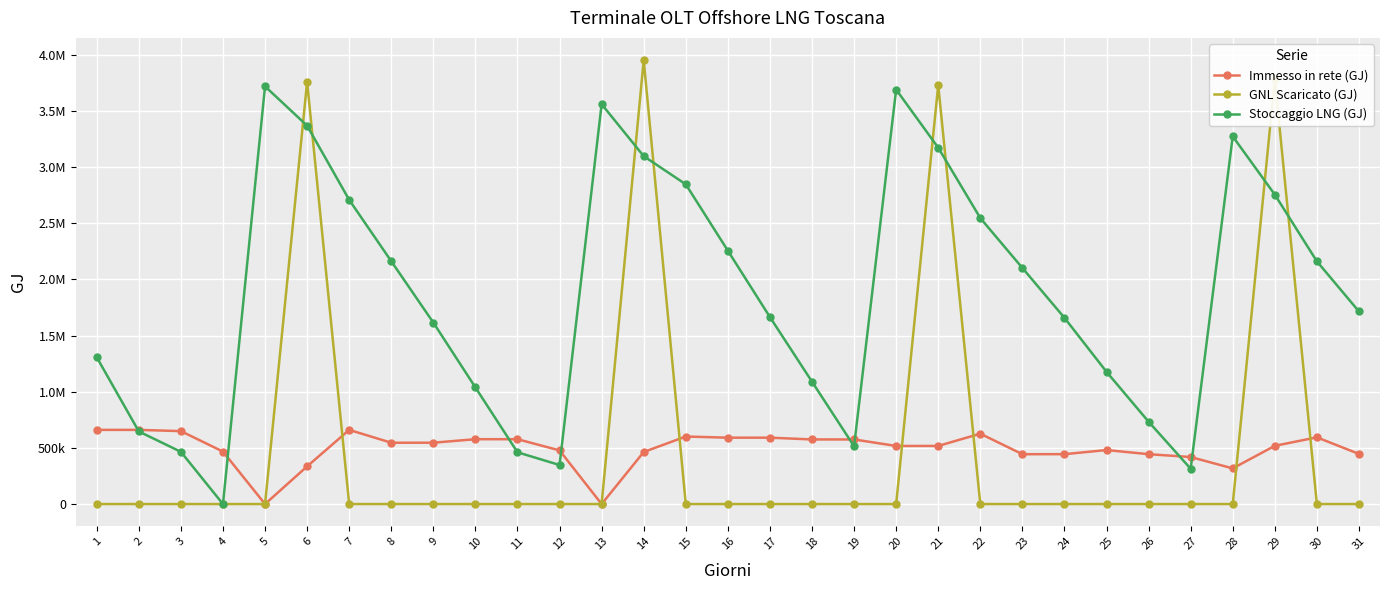

What are all the series names shown in the legend?

Immesso in rete (GJ), GNL Scaricato (GJ), Stoccaggio LNG (GJ)